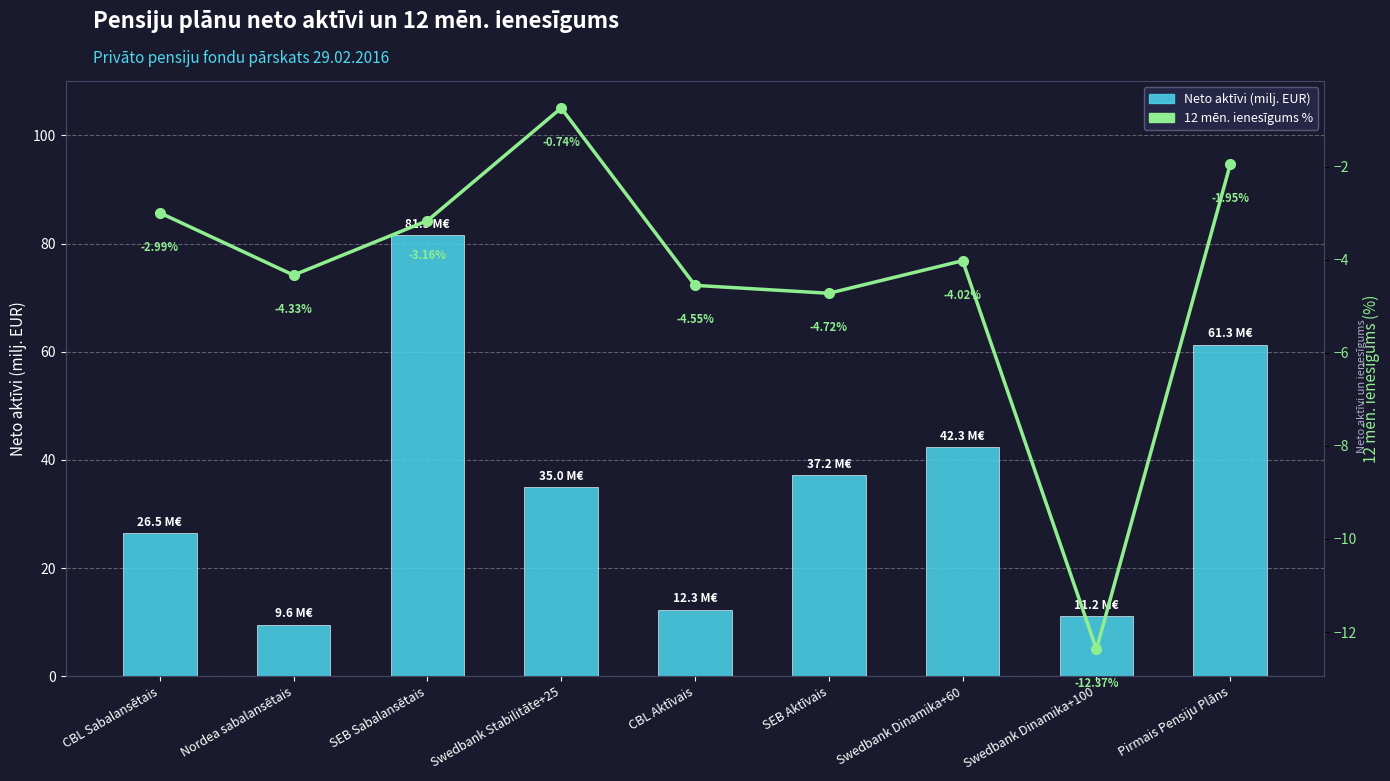

At how many categories does at least one series exceed 42?

3